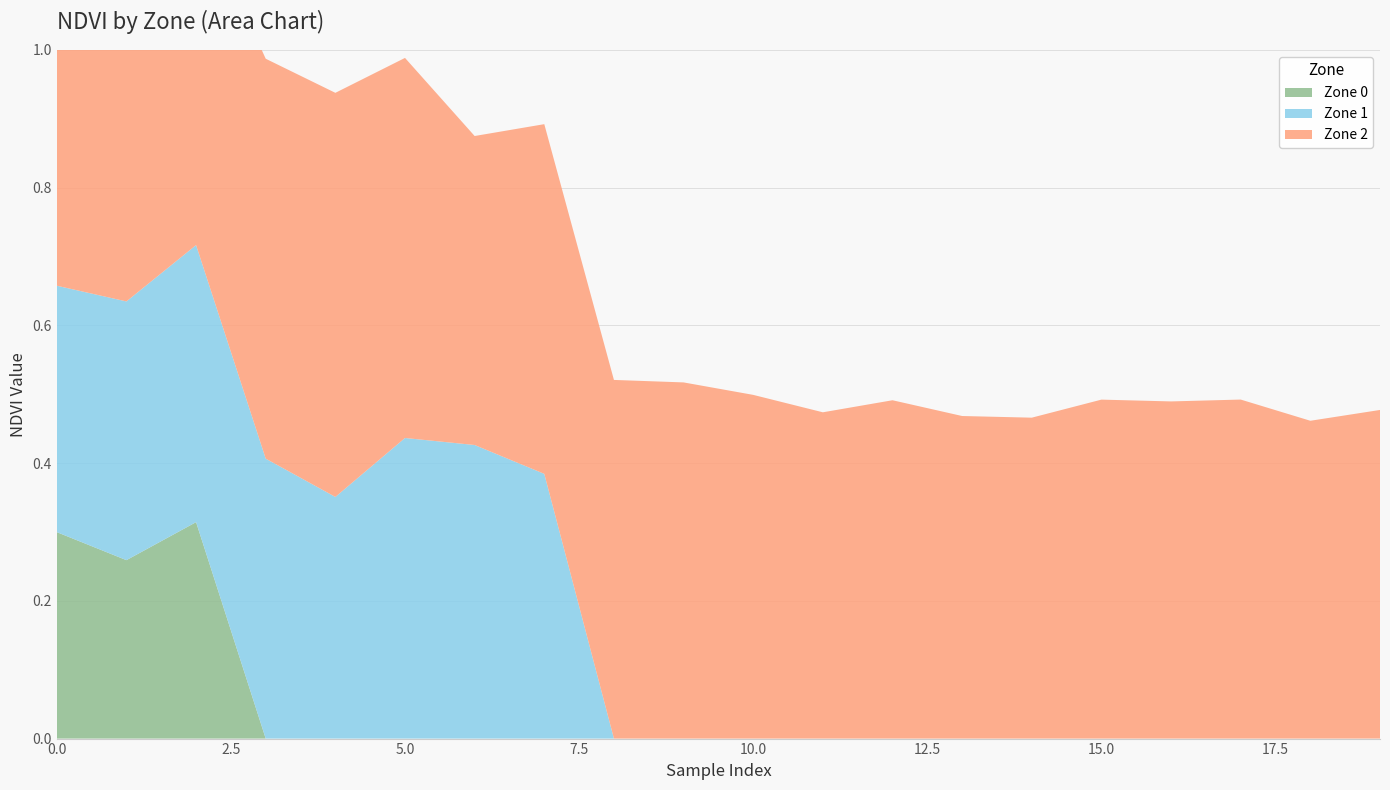

Reading left to right, what are all the values shown in this chart?

Zone 0: 0=0.3	1=0.3	2=0.3	3=0.0	4=0.0	5=0.0	6=0.0	7=0.0	8=0.0	9=0.0	10=0.0	11=0.0	12=0.0	13=0.0	14=0.0	15=0.0	16=0.0	17=0.0	18=0.0	19=0.0
Zone 1: 0=0.4	1=0.4	2=0.4	3=0.4	4=0.4	5=0.4	6=0.4	7=0.4	8=0.0	9=0.0	10=0.0	11=0.0	12=0.0	13=0.0	14=0.0	15=0.0	16=0.0	17=0.0	18=0.0	19=0.0
Zone 2: 0=0.5	1=0.5	2=0.5	3=0.6	4=0.6	5=0.6	6=0.4	7=0.5	8=0.5	9=0.5	10=0.5	11=0.5	12=0.5	13=0.5	14=0.5	15=0.5	16=0.5	17=0.5	18=0.5	19=0.5